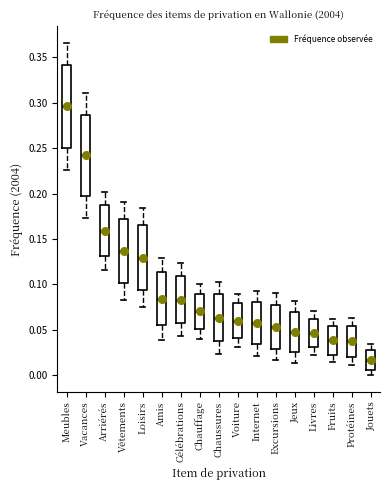

Which box has the lowest median line?

Jouets